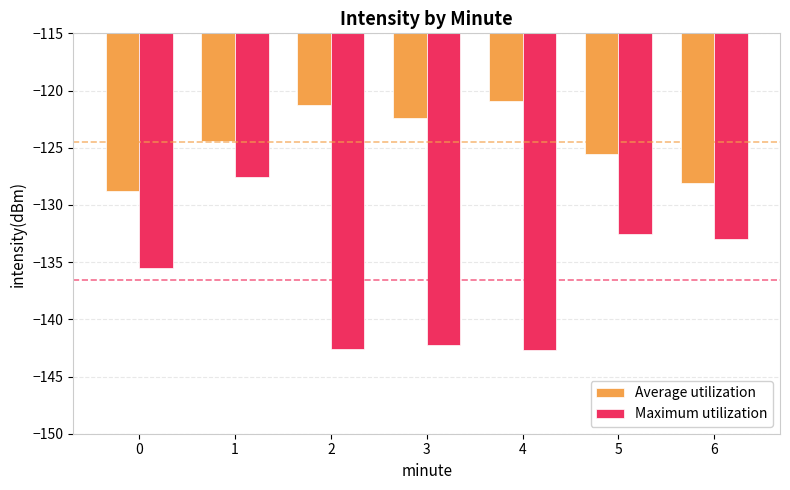

What is the average value of the Maximum utilization series?

-136.6